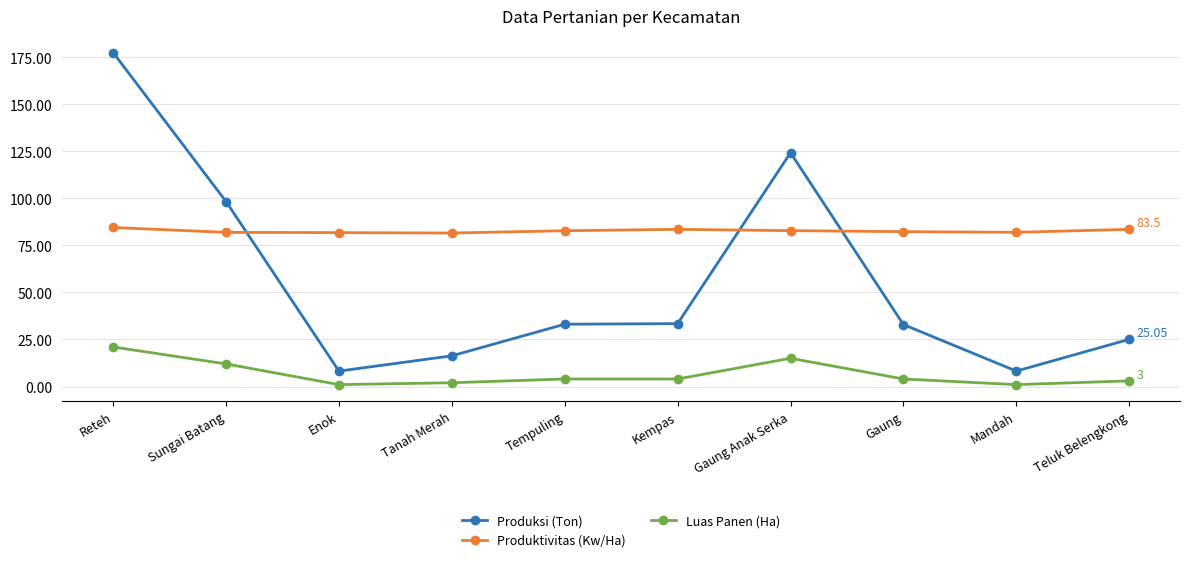

True or false: Luas Panen (Ha) and Produktivitas (Kw/Ha) intersect in this chart.

False